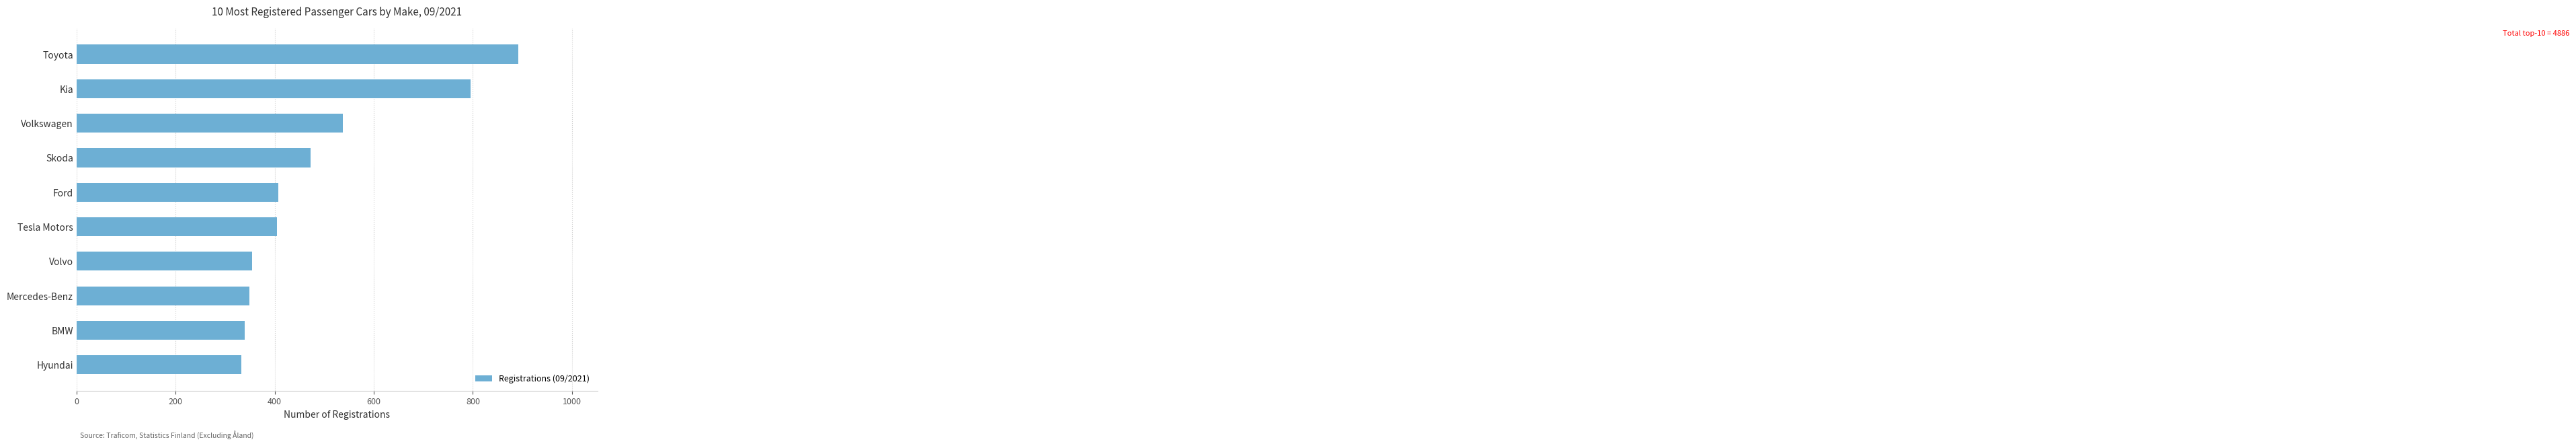

What is the difference between the second highest and second lowest values?

456